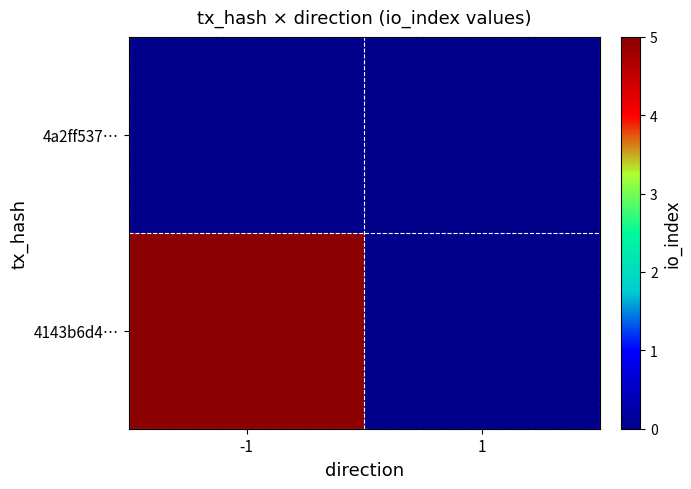

List the series in order of their overall mean, highest first.

4143b6d4…, 4a2ff537…